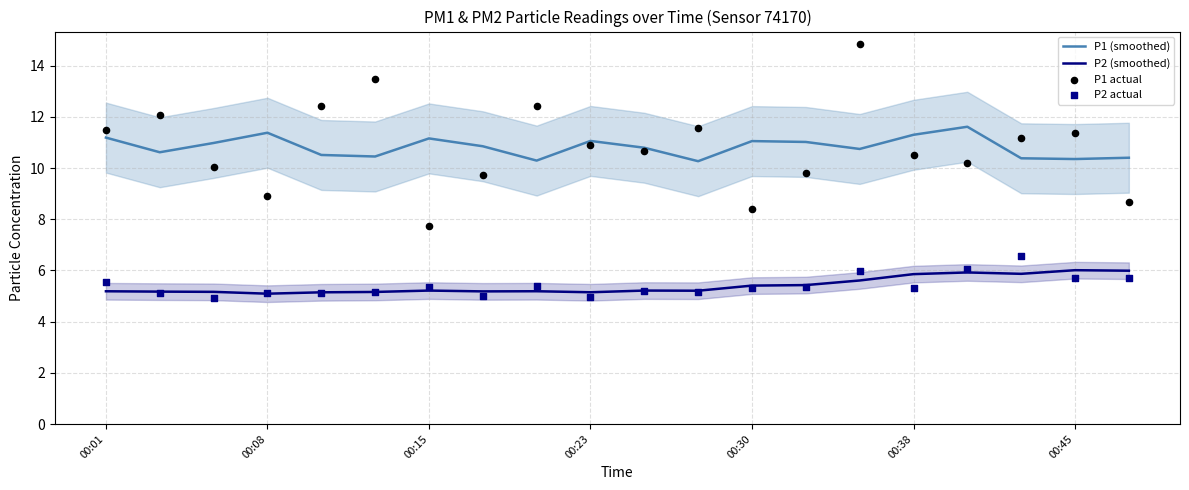

What is the total value across all series at 7?

30.8